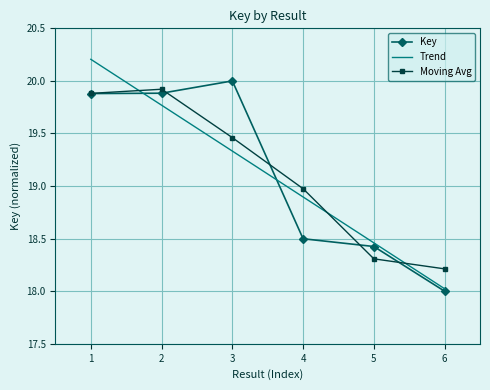

True or false: the data shows 18.4 at 5.

True